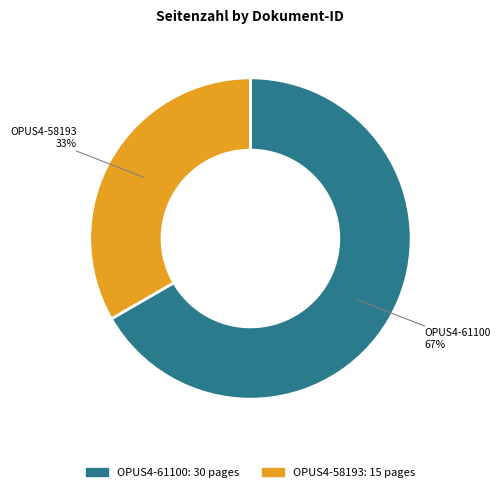

Approximately how many times larger is the value at OPUS4-61100 compared to OPUS4-58193?

2.0